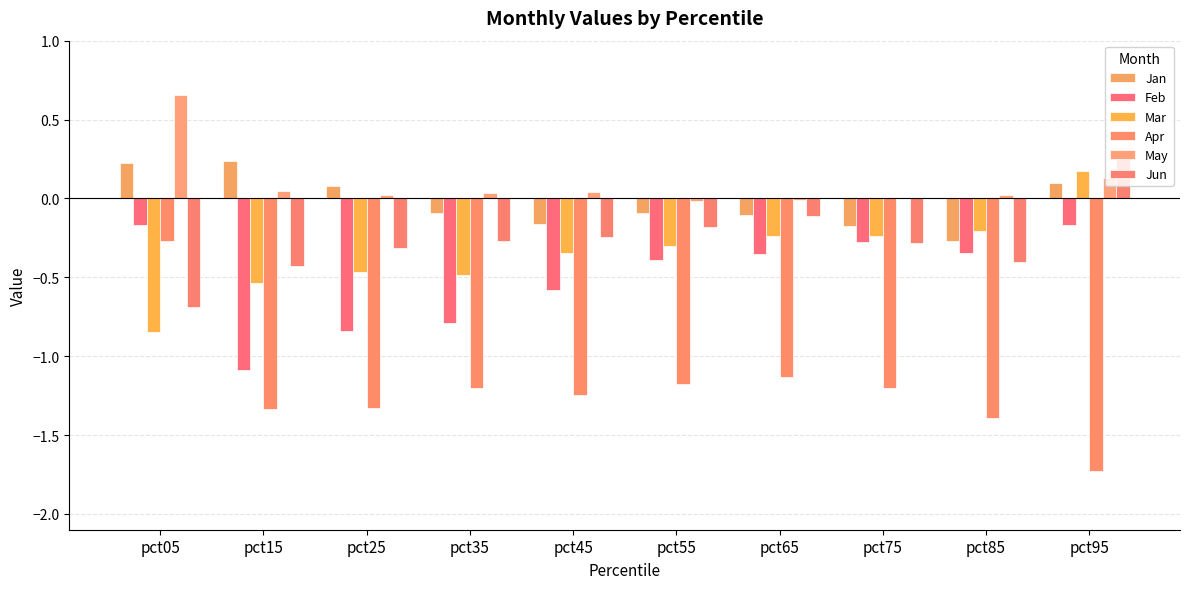

Between pct35 and pct45, which series saw the biggest shift?

Feb